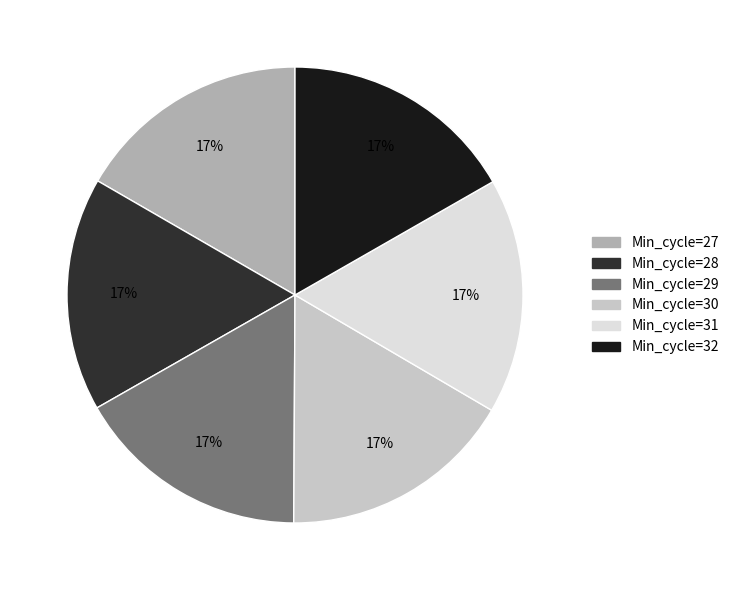

Is the sum of Min_cycle=30 and Min_cycle=32 greater than half?

No